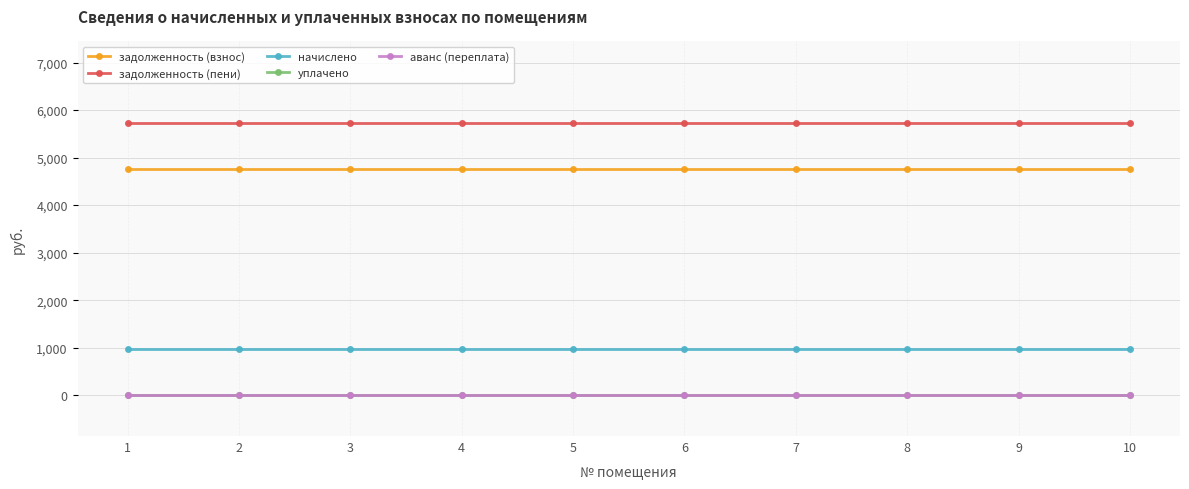

What is the difference between the highest and lowest values at 1?

5725.5